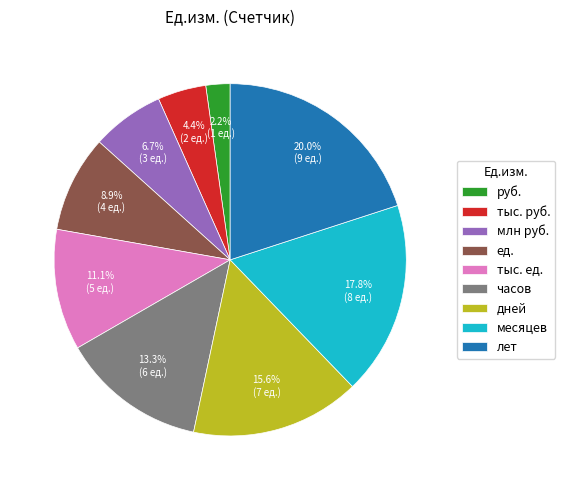

Between млн руб. and часов, which is larger?

часов